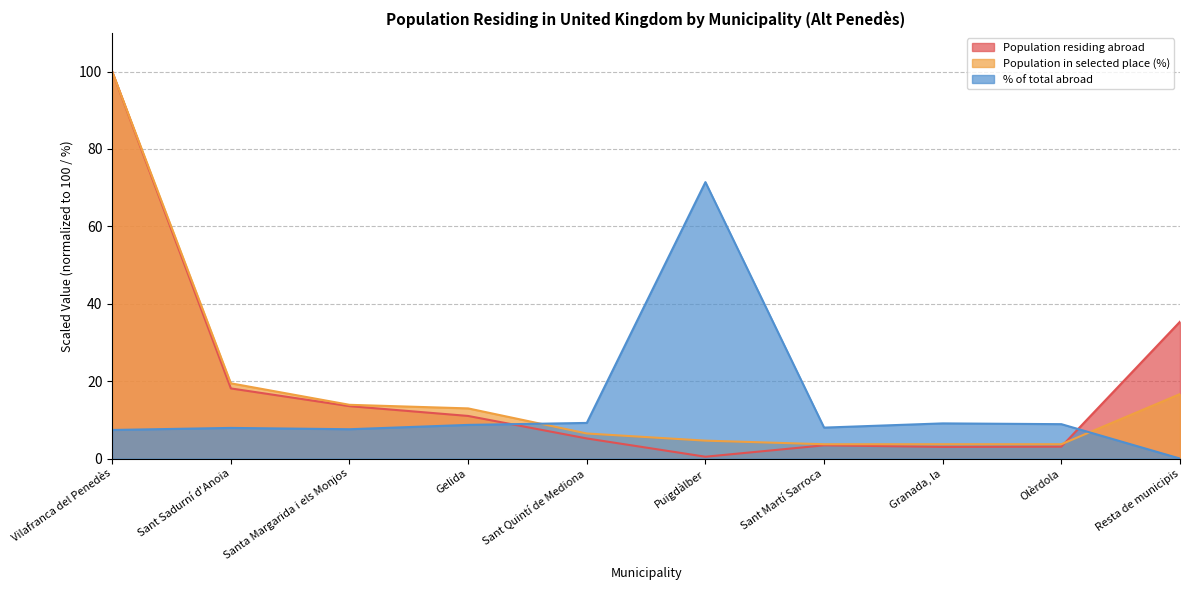

What is the lowest value of the Population in selected place (%) series?

3.7